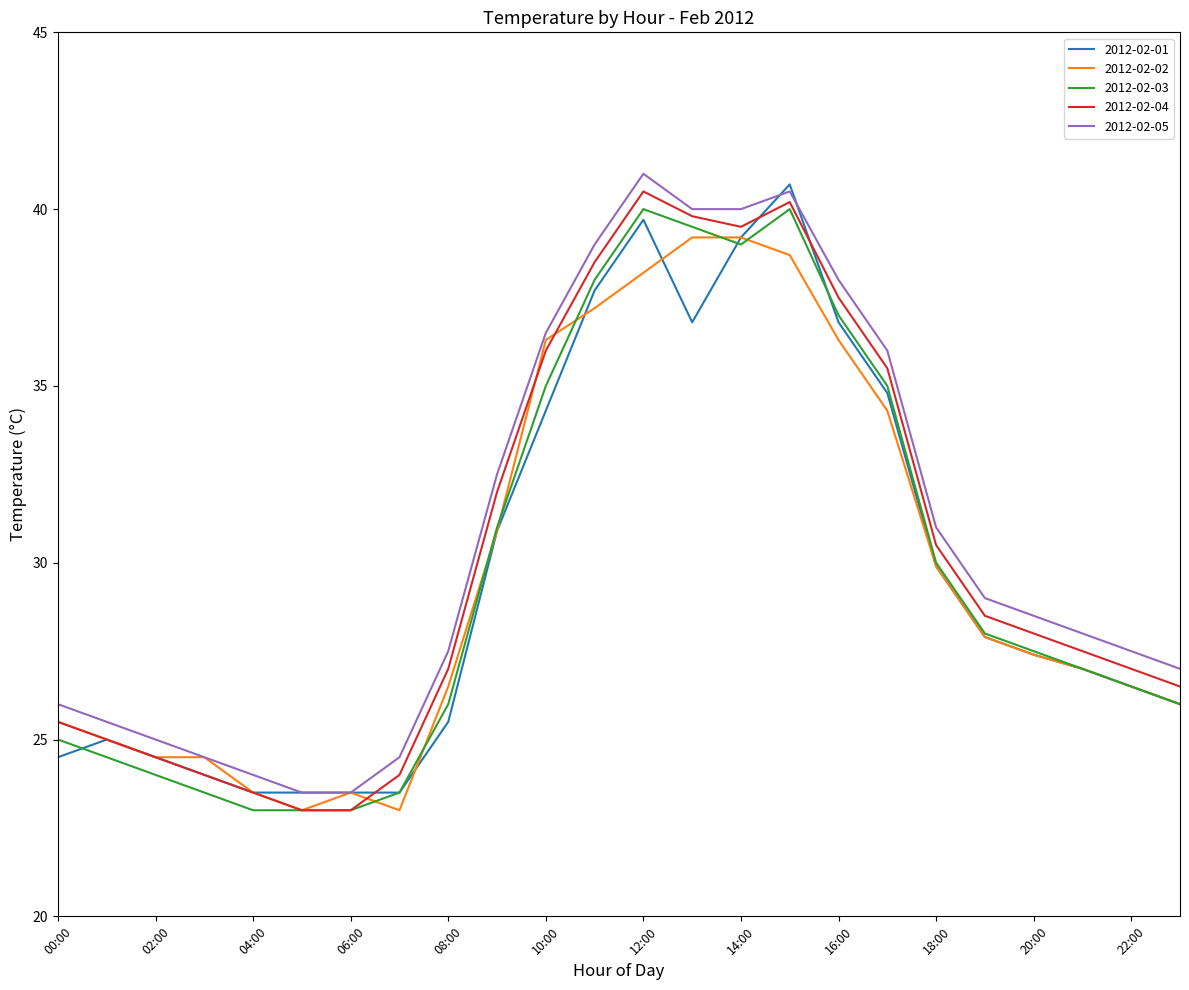

What is the greatest value displayed?

41.0